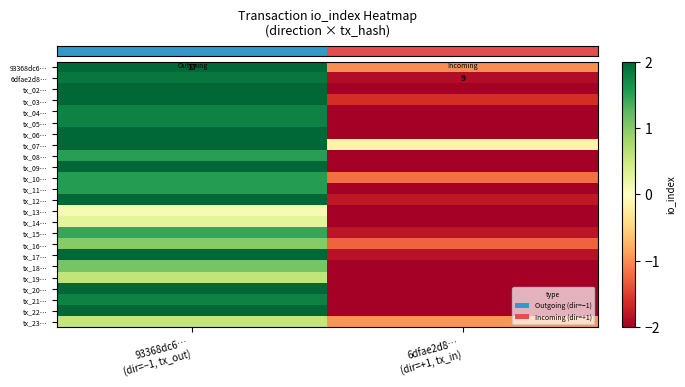

How many categories are shown in the chart?

2